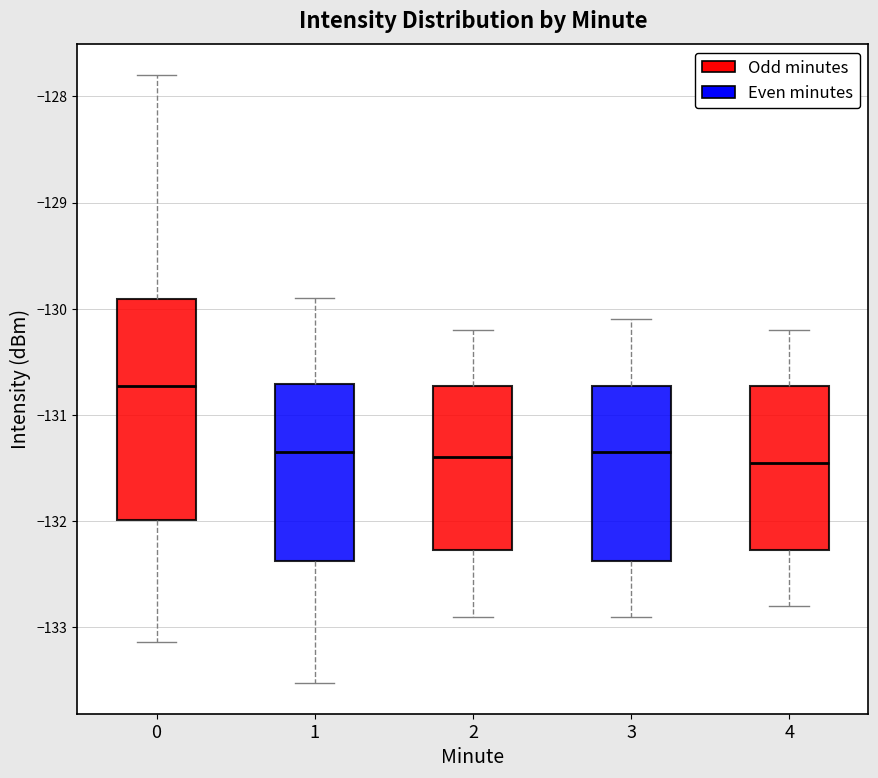

Where does the lower whisker of the box at x = 3 end on the y-axis? The values are not printed on the chart, so give them approximately, as read against the axis.

-132.9